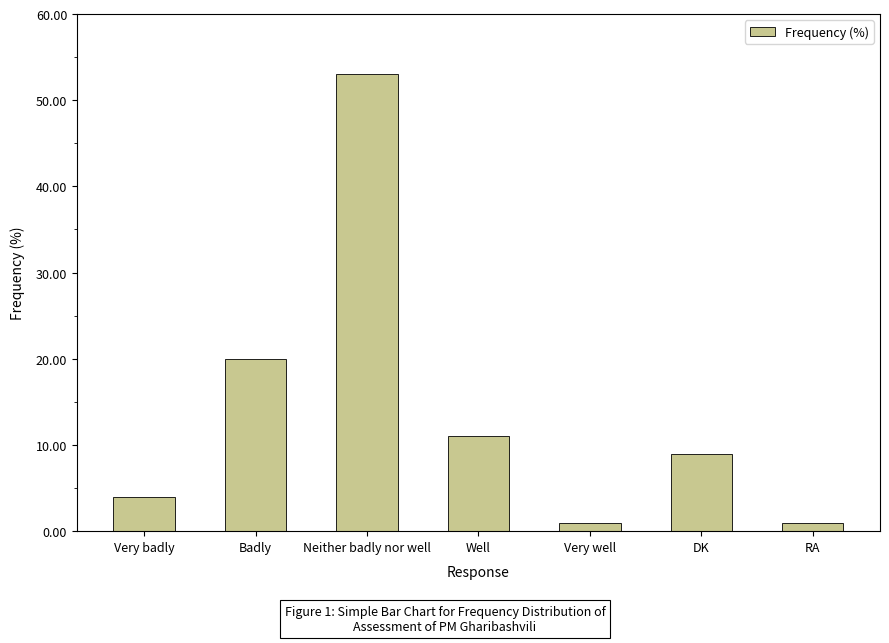

Reading left to right, list all the values displayed in this chart.

4	20	53	11	1	9	1